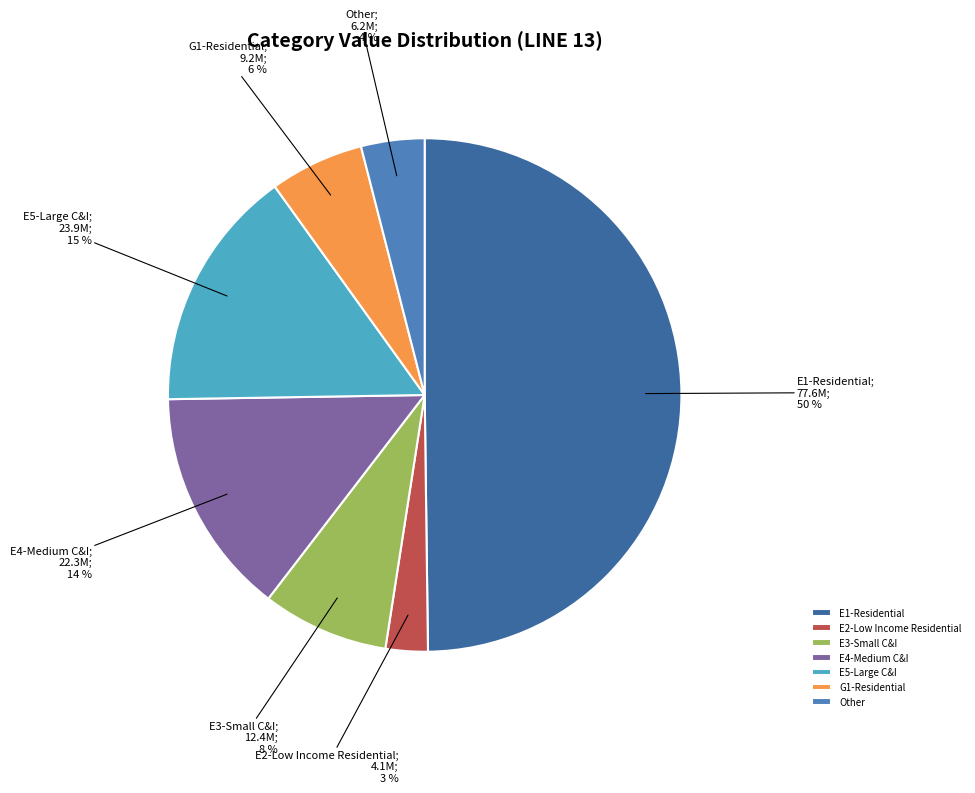

Count the number of slices in the pie.

7